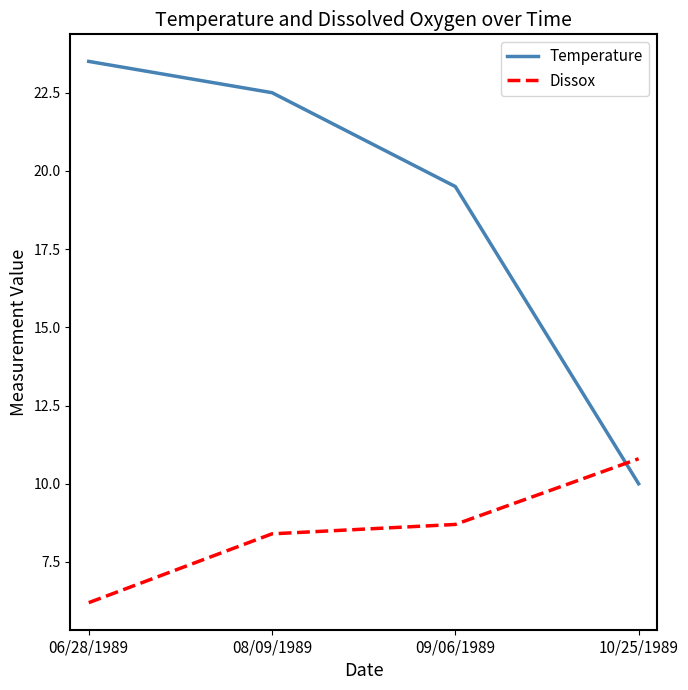

Which series has the largest range (max minus min)?

Temperature